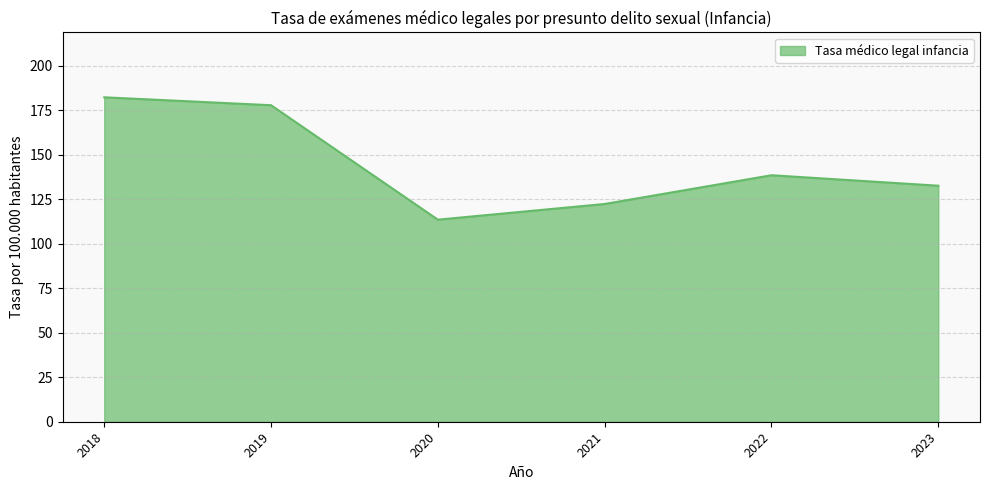

True or false: the data shows 122.4 at 2021.

True